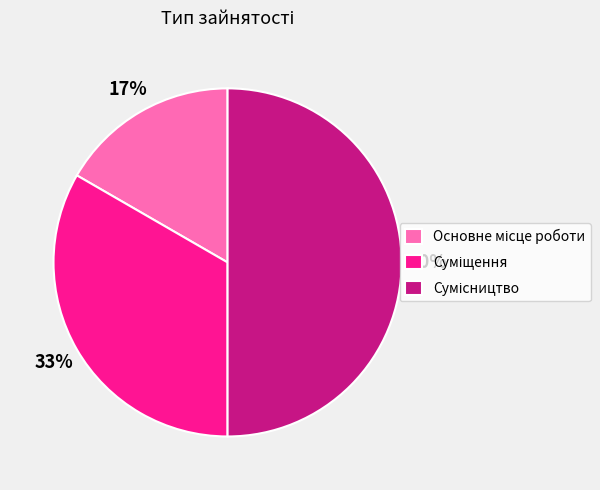

To the nearest percent, what is the average slice percentage?

33%